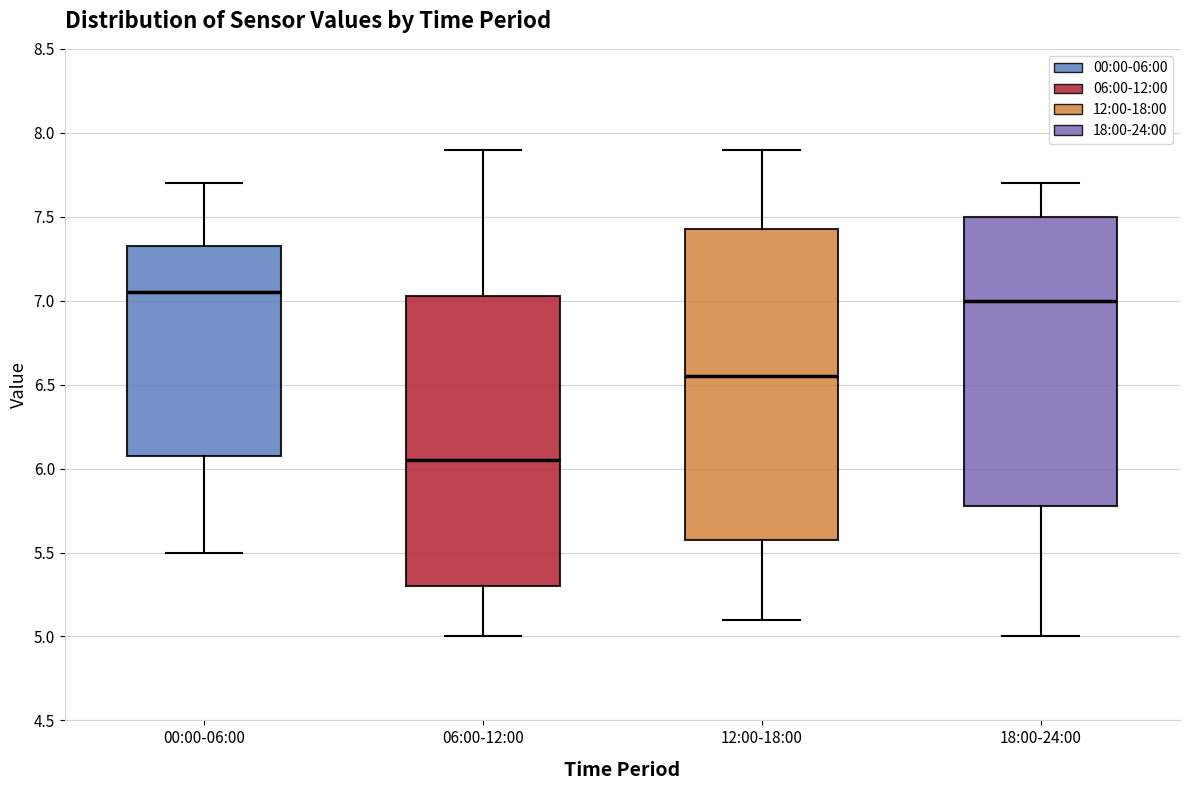

Where is the lower edge of the box for 18:00-24:00 on the y-axis? The values are not printed on the chart, so give them approximately, as read against the axis.

5.80